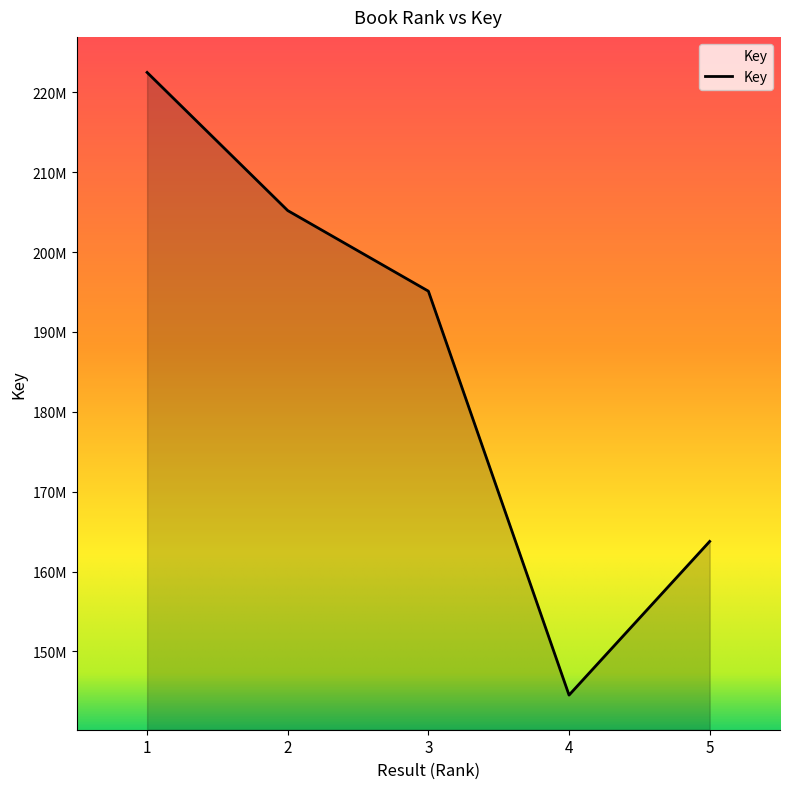

Reading right to left, list all the values displayed in this chart.

5=163770652	4=144531518	3=195106423	2=205194186	1=222492474